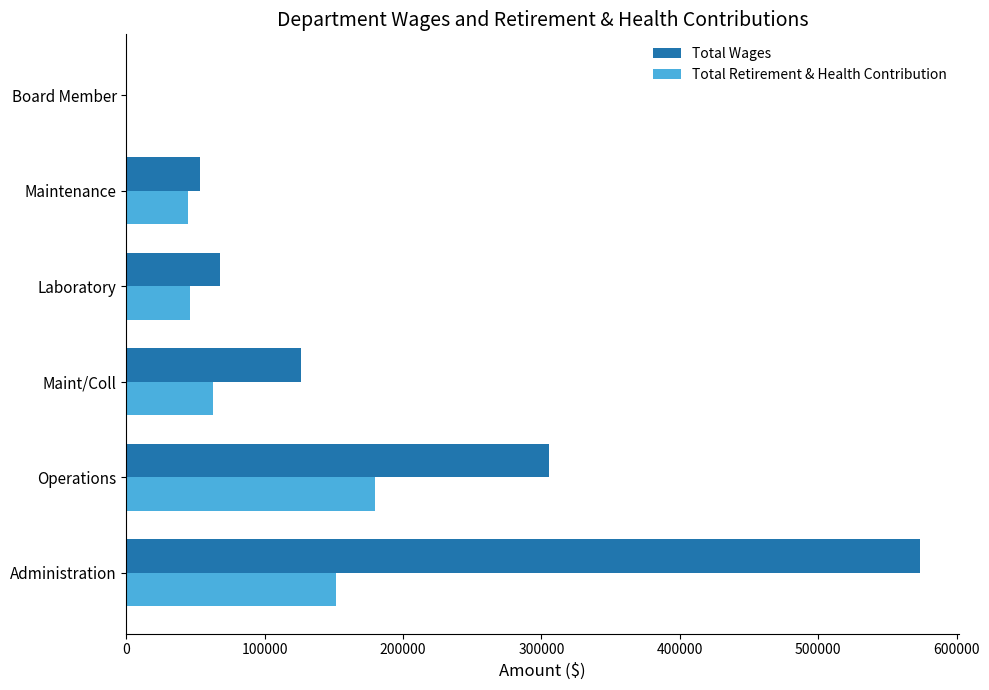

What is the sum of all Total Wages values?

1125750